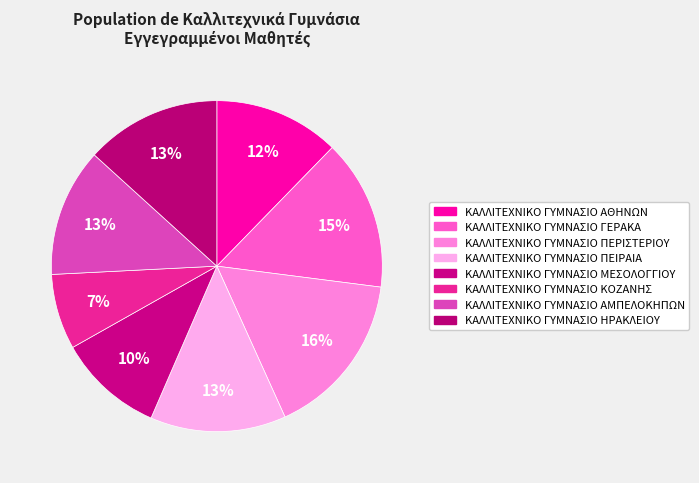

What percentage is the ΚΑΛΛΙΤΕΧΝΙΚΟ ΓΥΜΝΑΣΙΟ ΚΟΖΑΝΗΣ slice, to the nearest percent?

7%